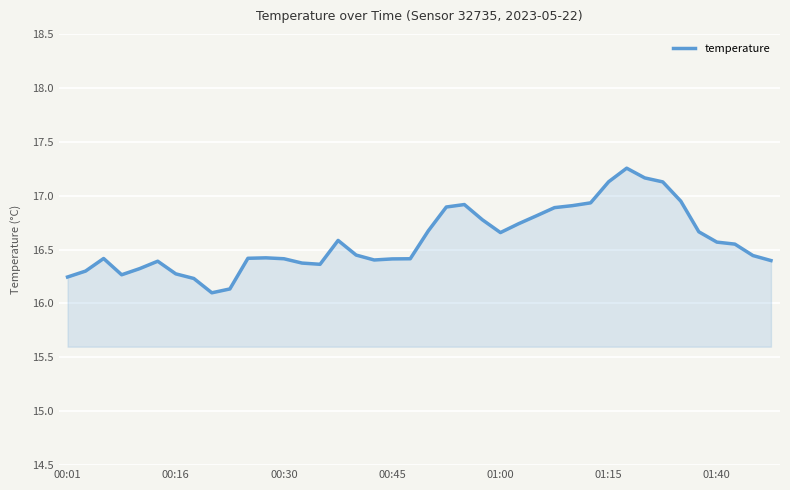

What is the difference between the maximum and minimum values?

1.2